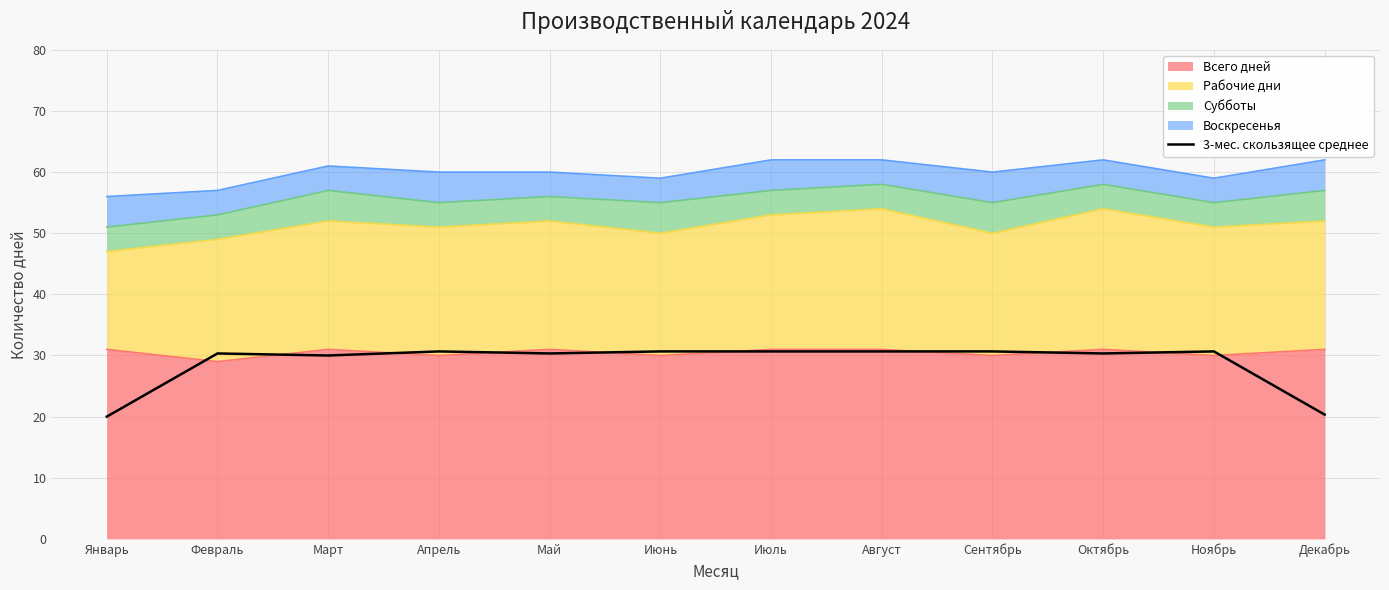

What is the difference between the maximum and second lowest values?

10.3